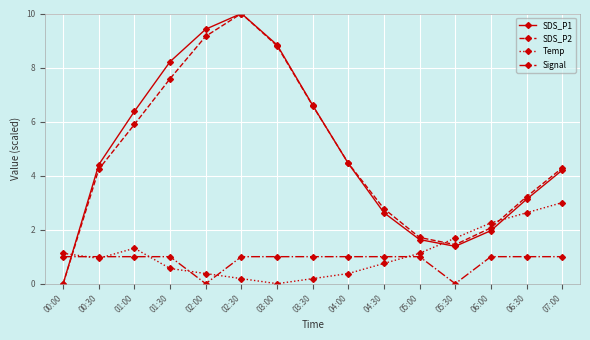

True or false: Signal and SDS_P2 intersect in this chart.

True